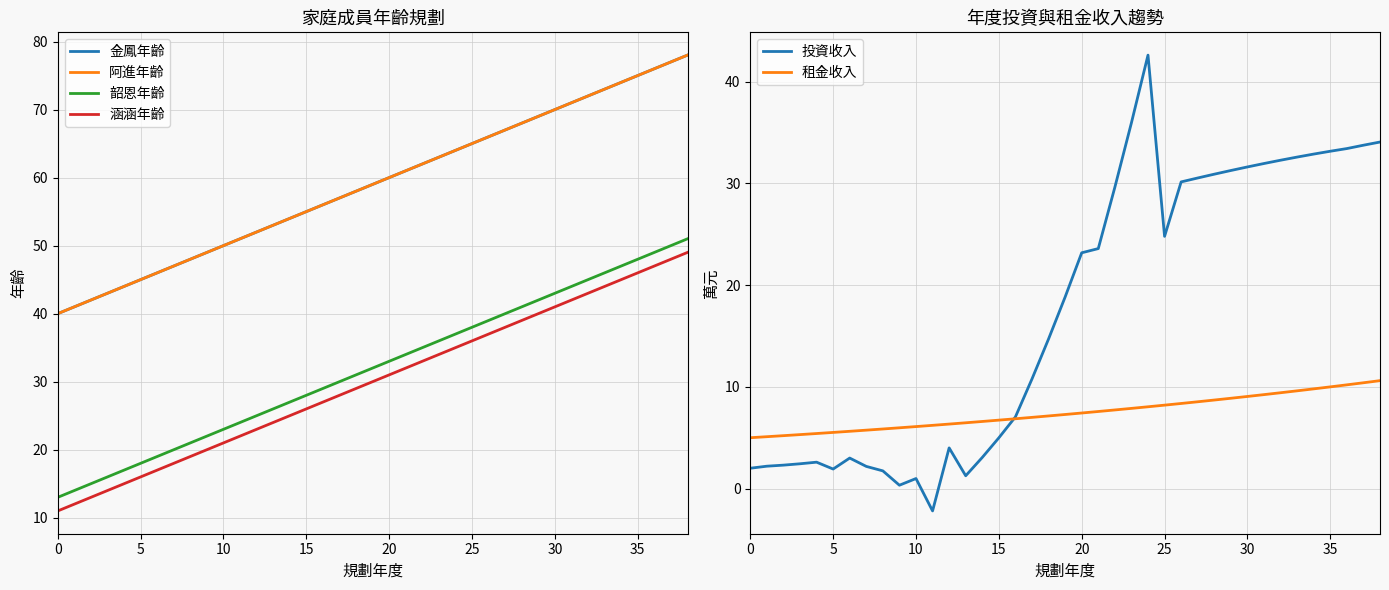

True or false: 韶恩年齡 and 阿進年齡 intersect in this chart.

False